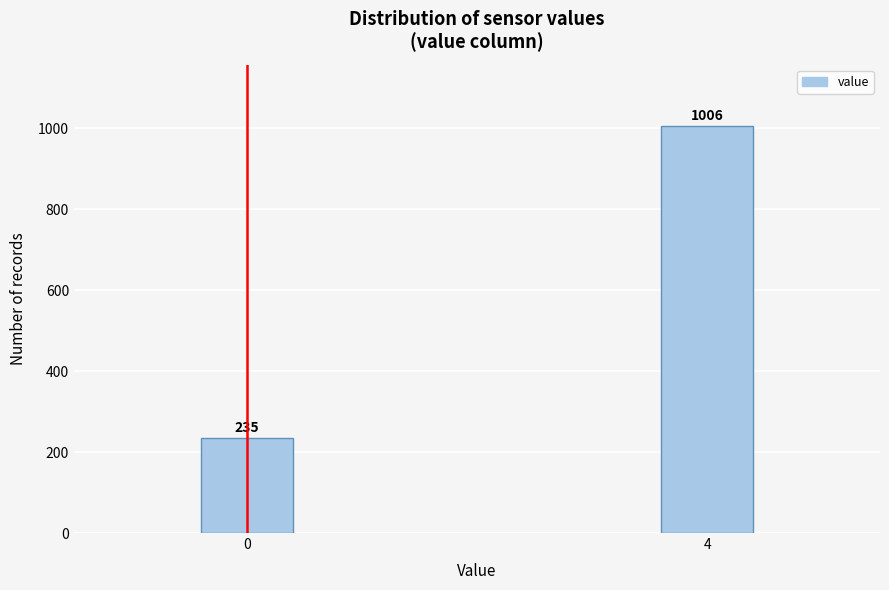

Reading right to left, transcribe all the data shown in this chart.

4=1006	0=235